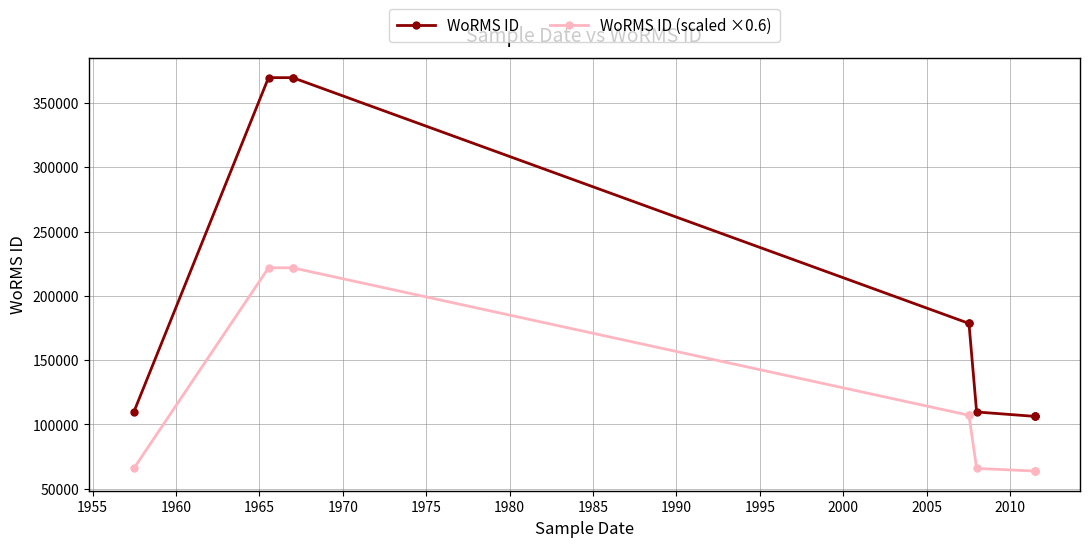

Does the chart display data point markers on the line(s)?

Yes